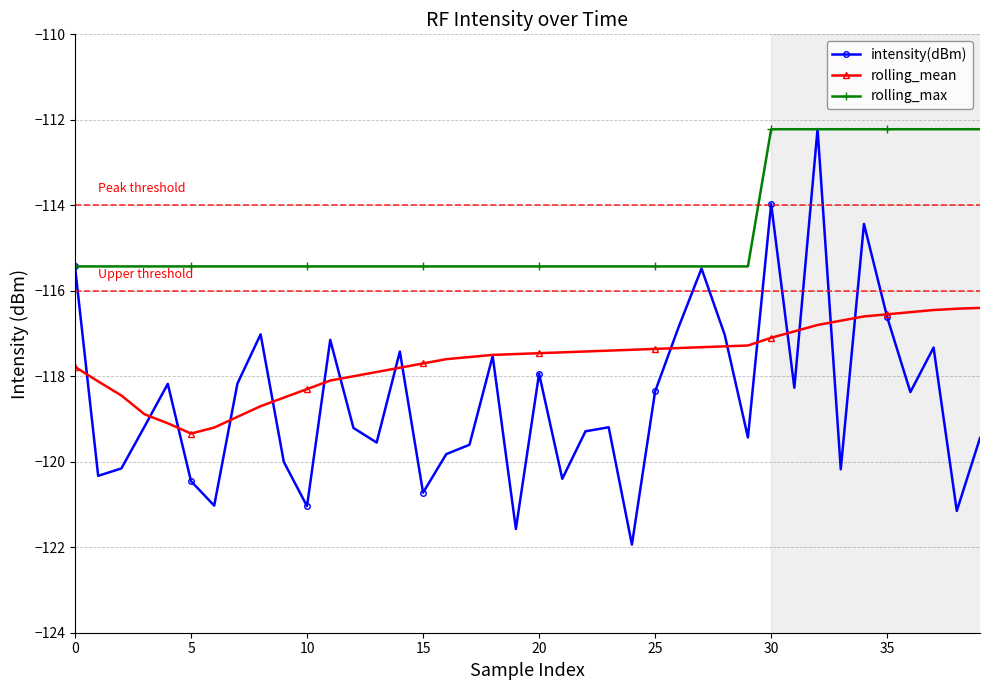

Does the chart display data point markers on the line(s)?

Yes